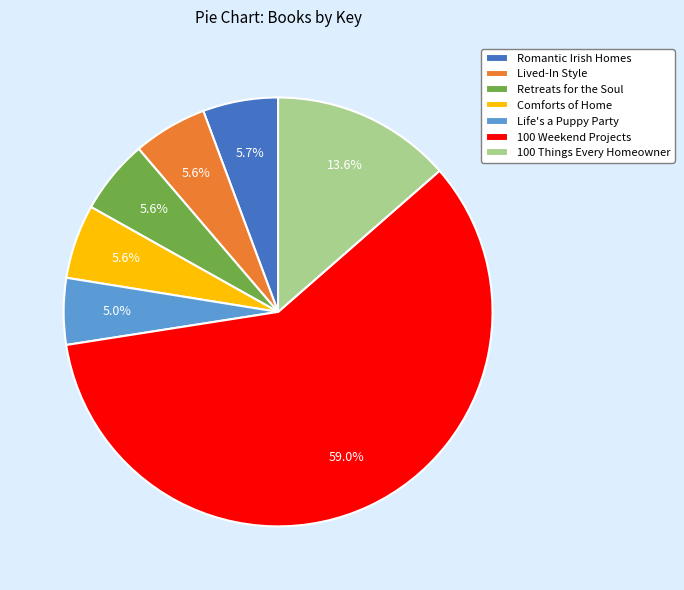

True or false: Retreats for the Soul accounts for 6% of the total.

True